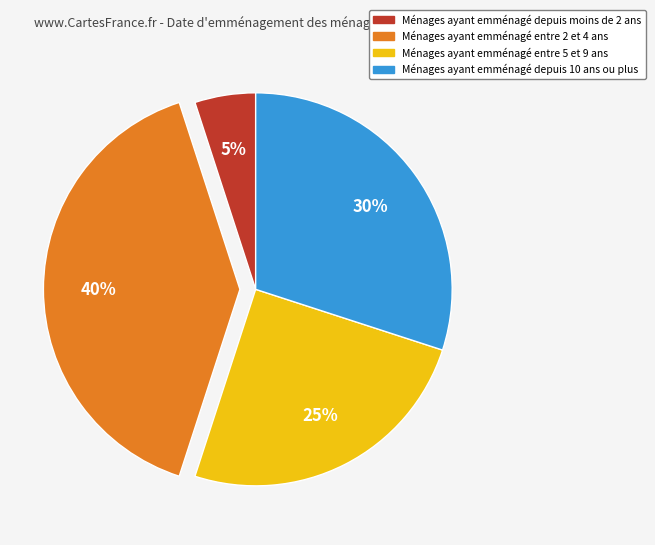

Does any single category account for the majority?

No